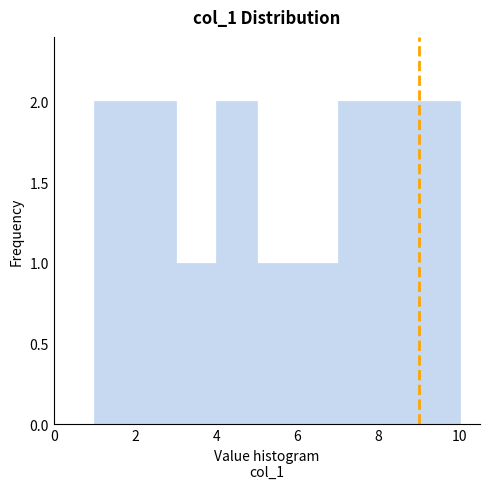

What is the height of the bar covering 7 to 8 on the x-axis? The values are not printed on the chart, so give them approximately, as read against the axis.

2